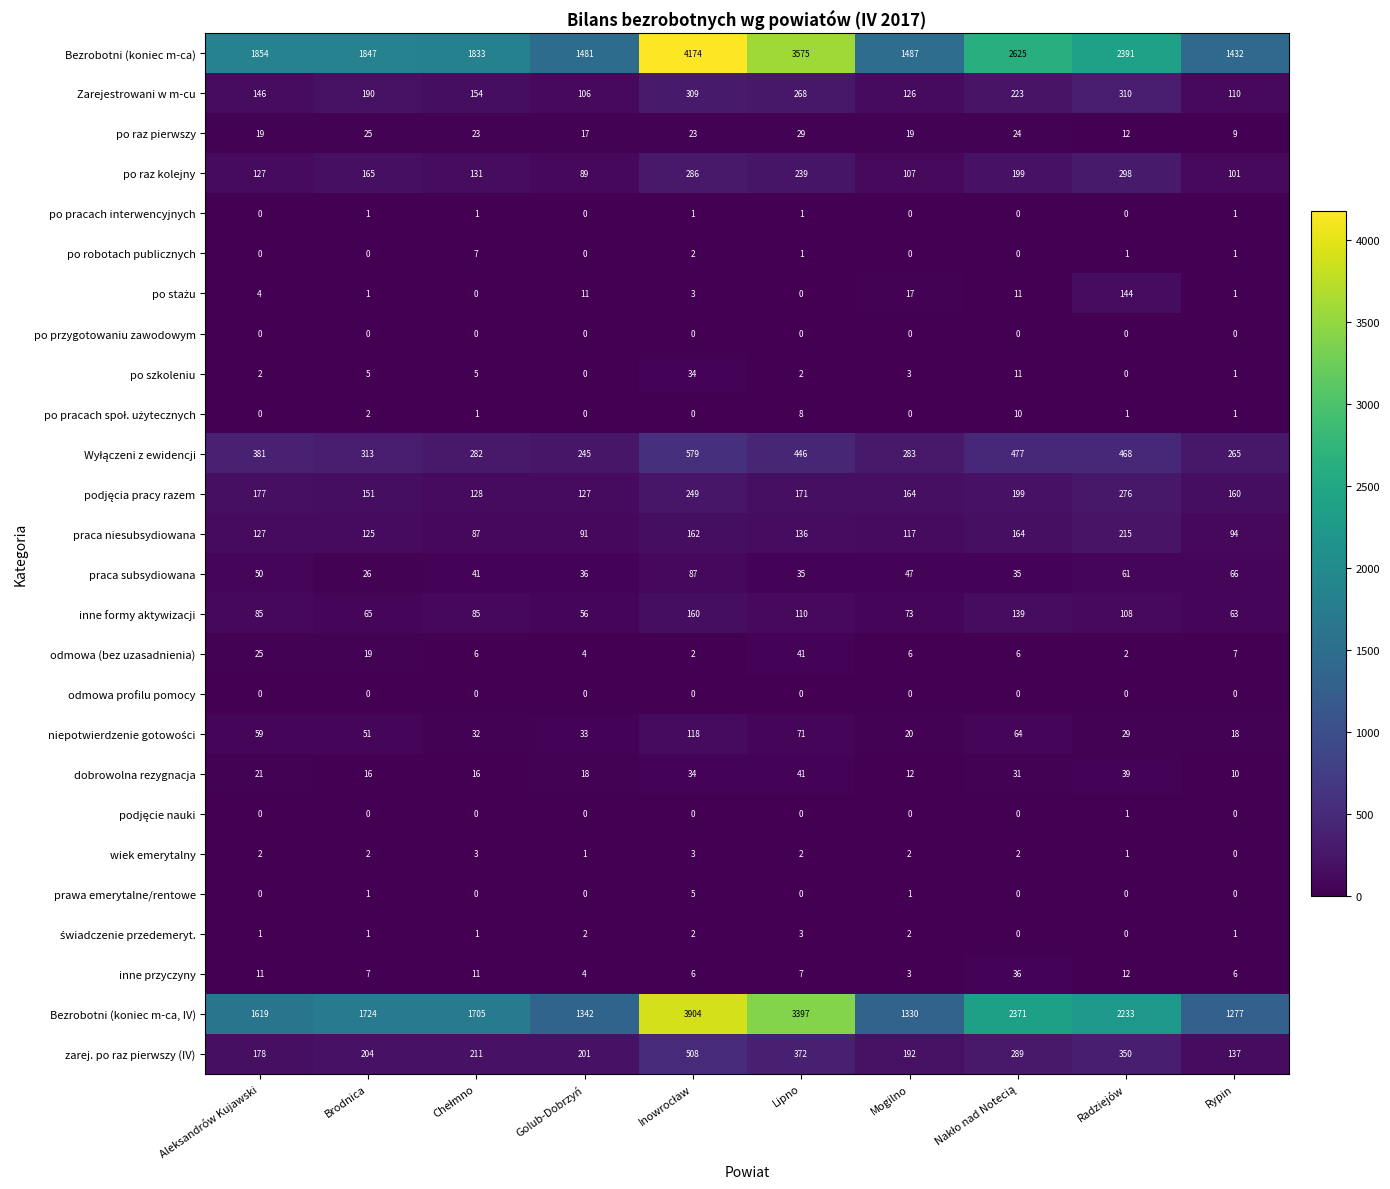

How many series are shown in this chart?

26